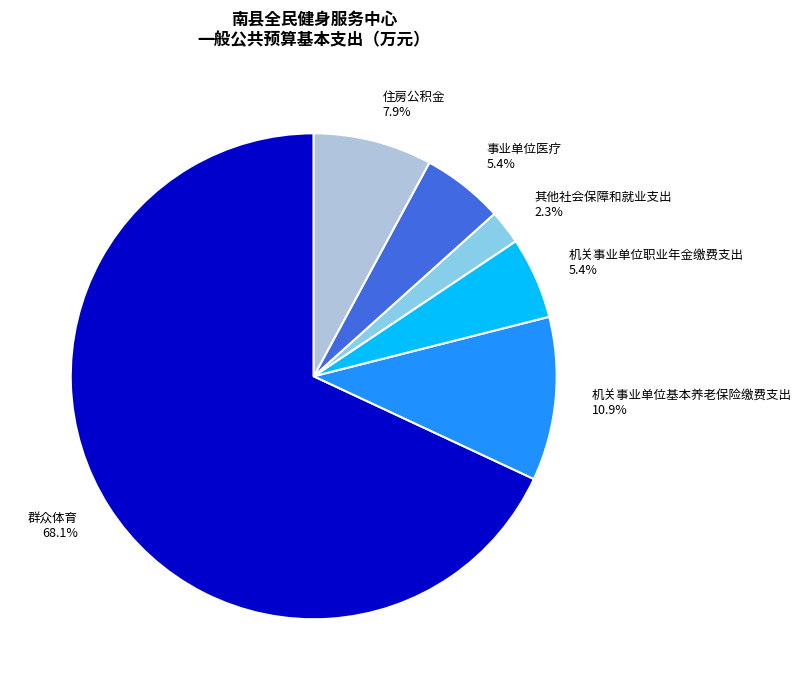

How much of the chart is everything except 机关事业单位职业年金缴费支出?

94.6%